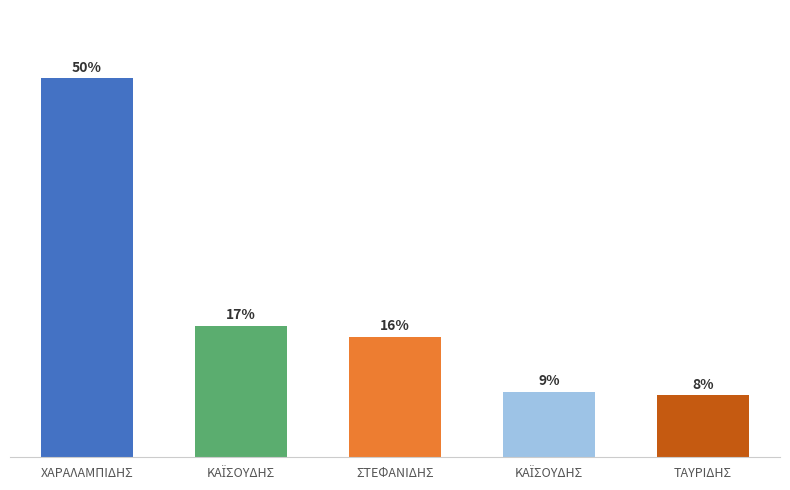

Does the chart contain stacked bars?

No